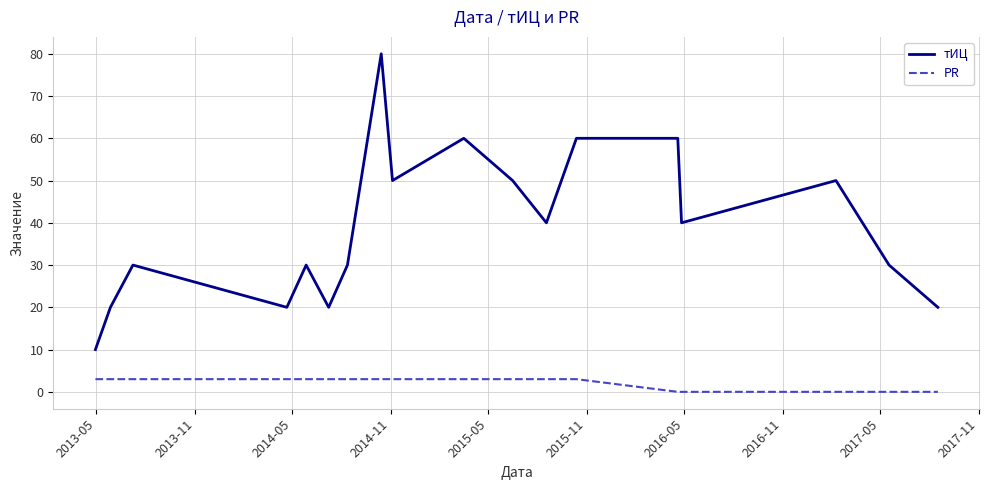

What is the difference between the maximum and minimum values in the тИЦ series?

70